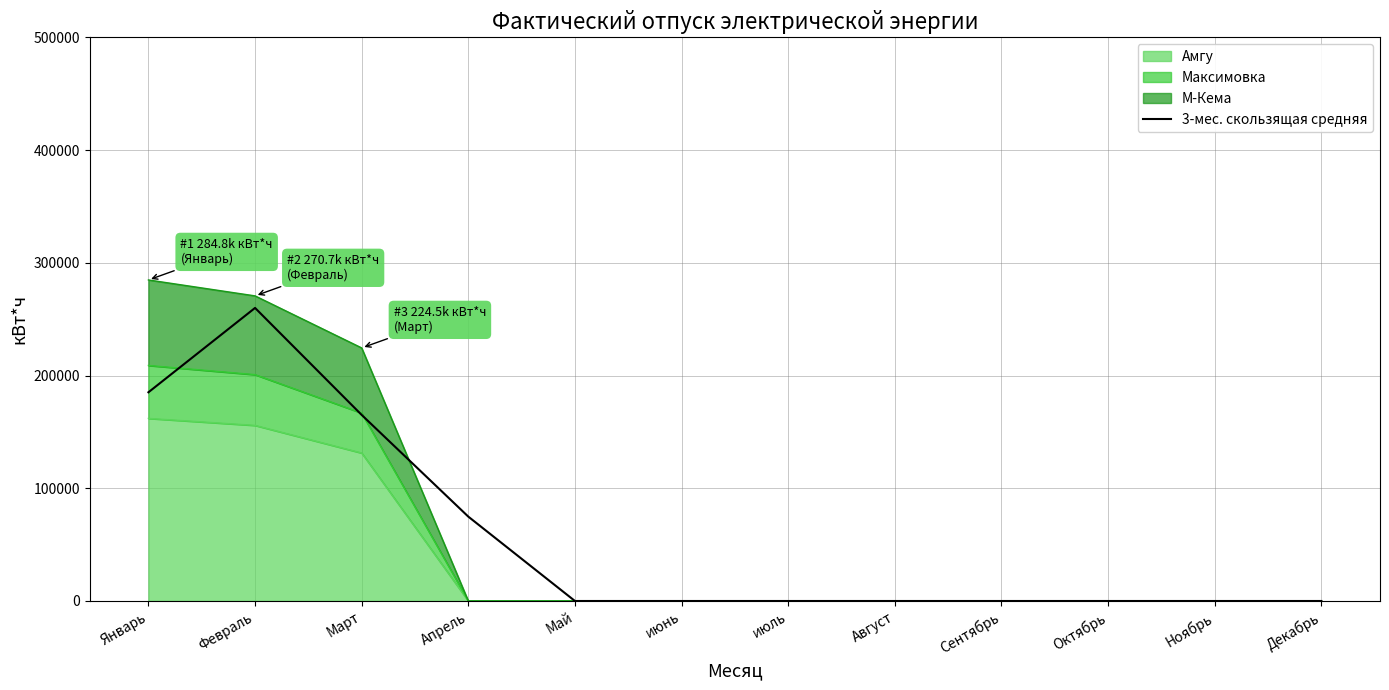

How many positive values are there?

4